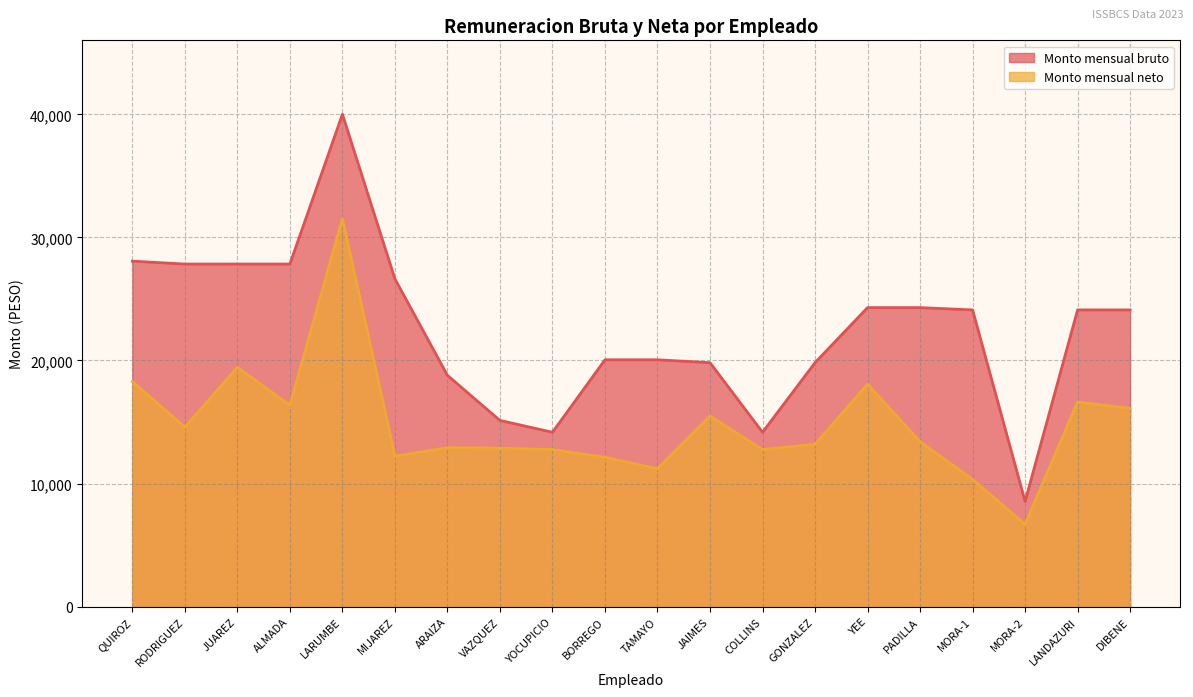

Reading right to left, transcribe all the data shown in this chart.

Monto mensual bruto: 24111.0	24111.0	8548.0	24111.0	24296.0	24296.0	19823.0	14169.0	19823.0	20058.0	20058.0	14169.0	15130.0	18792.8	26630.0	40012.9	27838.0	27838.0	27838.0	28073.0
Monto mensual neto: 16112.9	16626.8	6691.4	10335.6	13403.2	18076.7	13195.6	12765.1	15487.6	11207.6	12132.9	12765.1	12871.7	12918.8	12222.8	31527.7	16363.9	19445.2	14582.1	18295.8